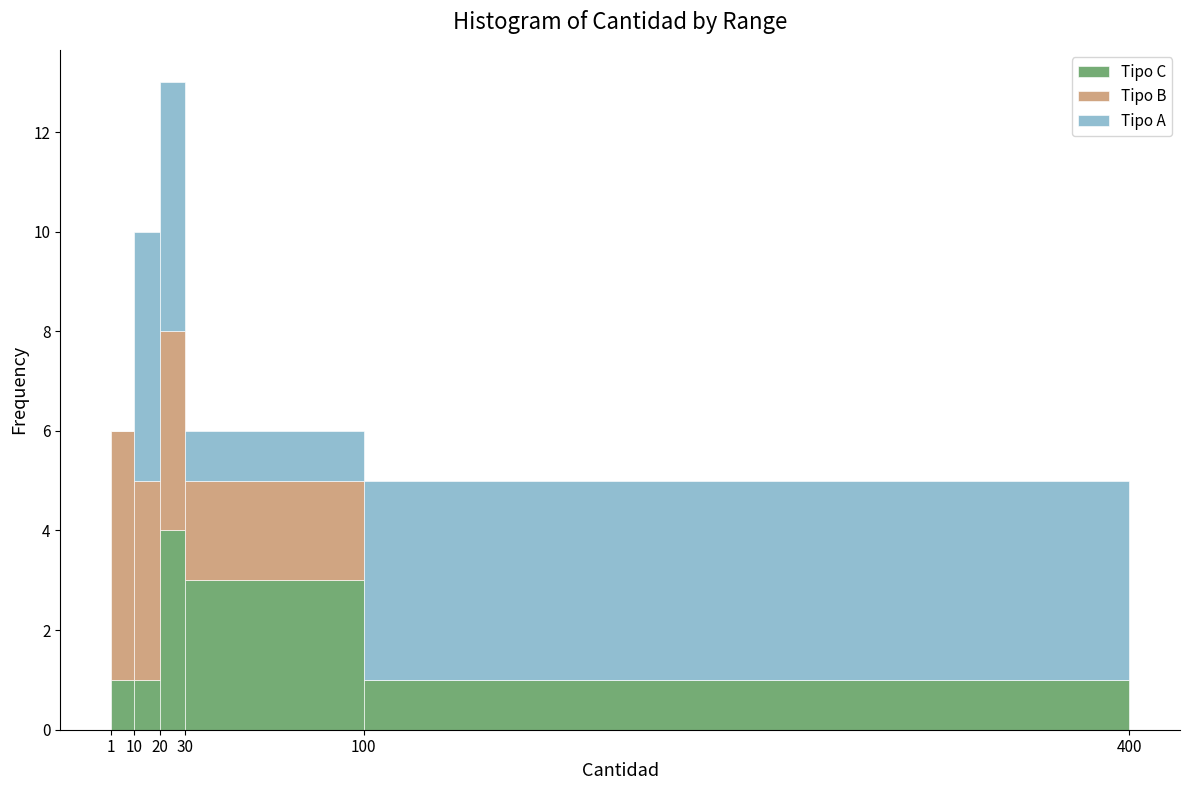

Reading left to right, list every stacked bar in this chart as the range it spans on the x-axis followed by its total height. The values are not printed on the chart, so give them approximately, as read against the axis.

1 to 10: 6
10 to 20: 10
20 to 30: 13
30 to 100: 6
100 to 400: 5